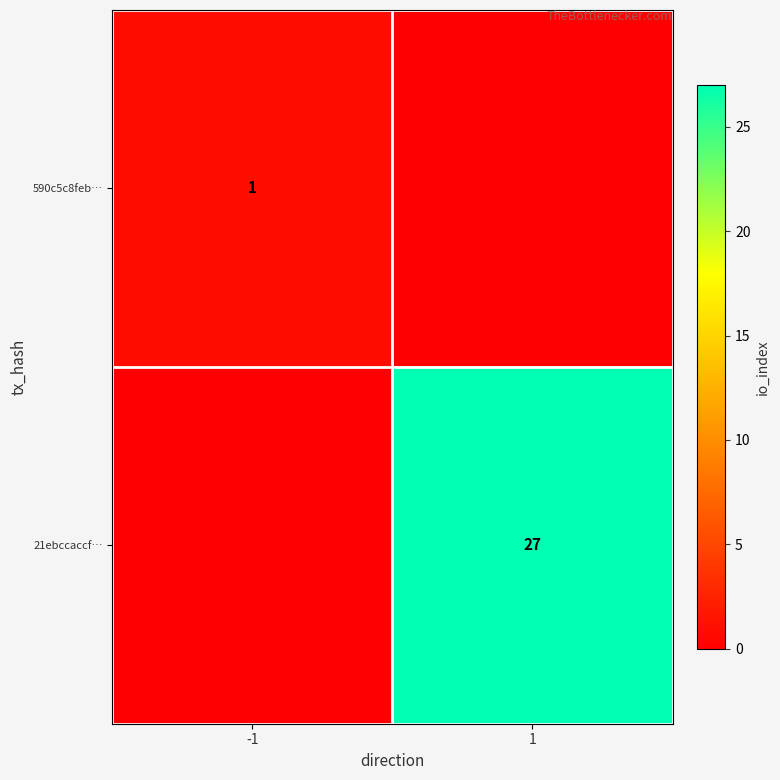

The value of 21ebccaccf… at 1 is 8. True or false?

False